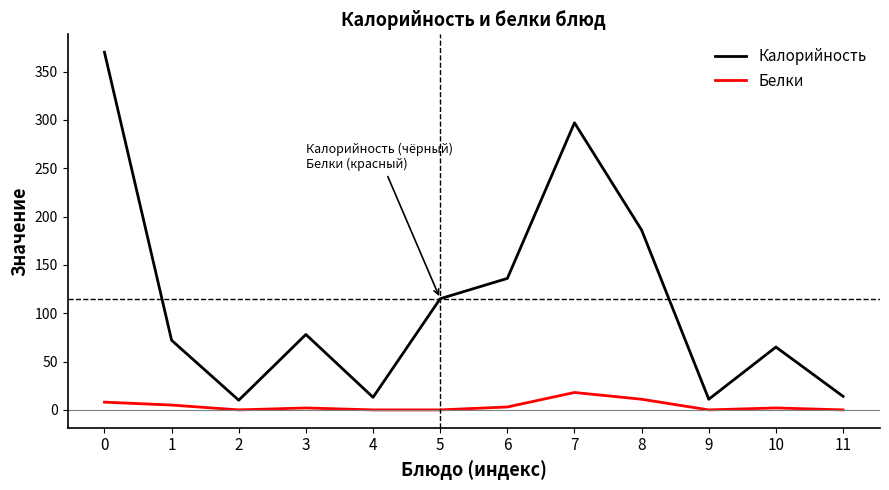

Rank the series by their average value, from lowest to highest.

Белки, Калорийность